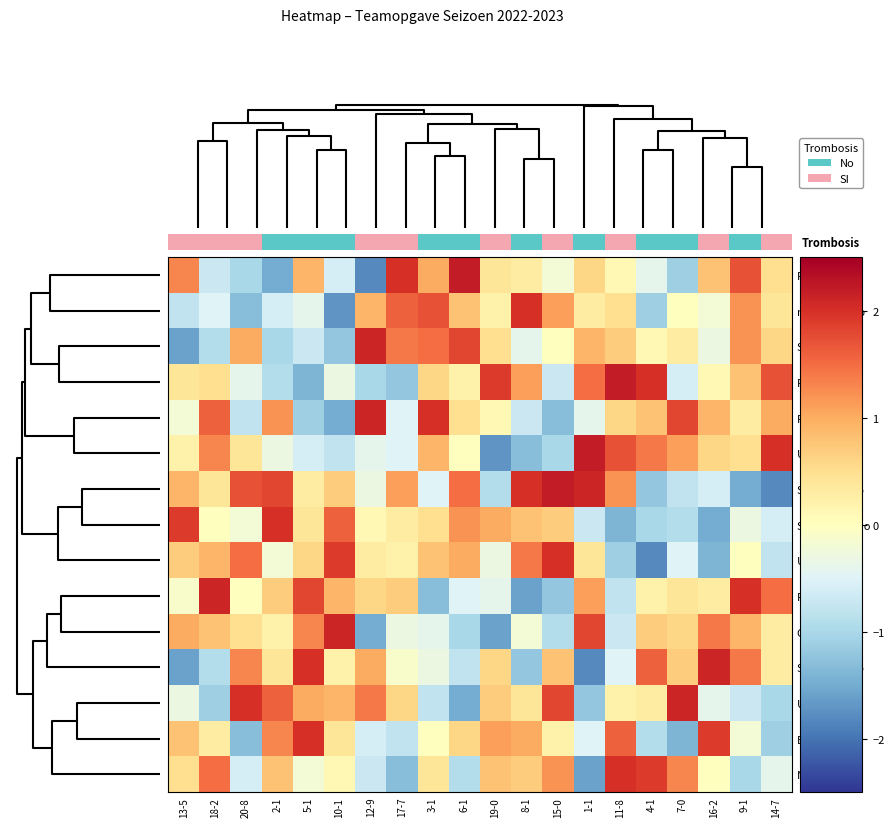

List the series in order of their peak value, lowest first.

nSR100Mono, SF3BTV1Mono, U6Mono, ESRP2Mono, NOVA1Mono, SRSF3Mono, RBM45Mono, RBM22Mono, CA150Mono, SRFSF3Mono, U11Mono, PTBMono, FBP11Mono, U1Mono, SRSF10Mono